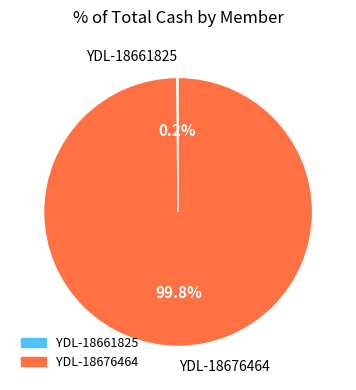

How much of the chart is everything except YDL-18676464?

0.2%